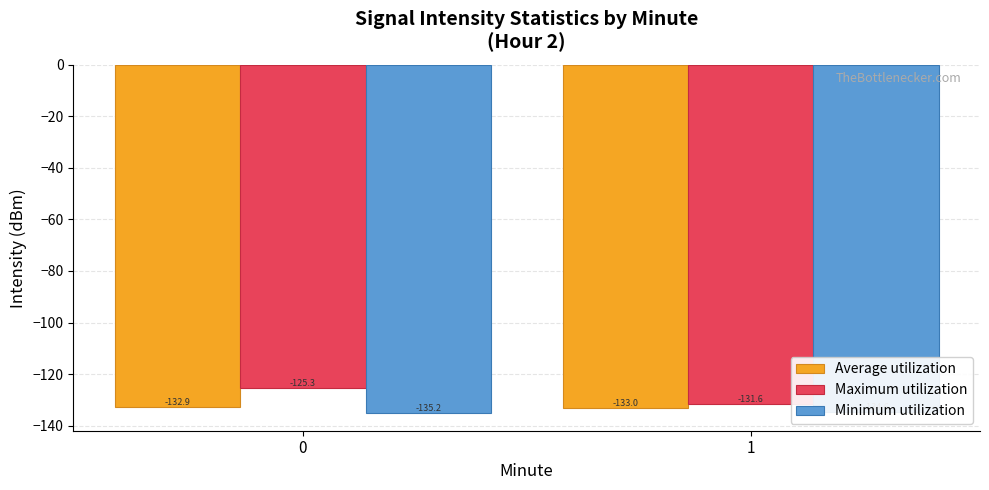

What is the approximate value of Minimum utilization at 0?

-135.2